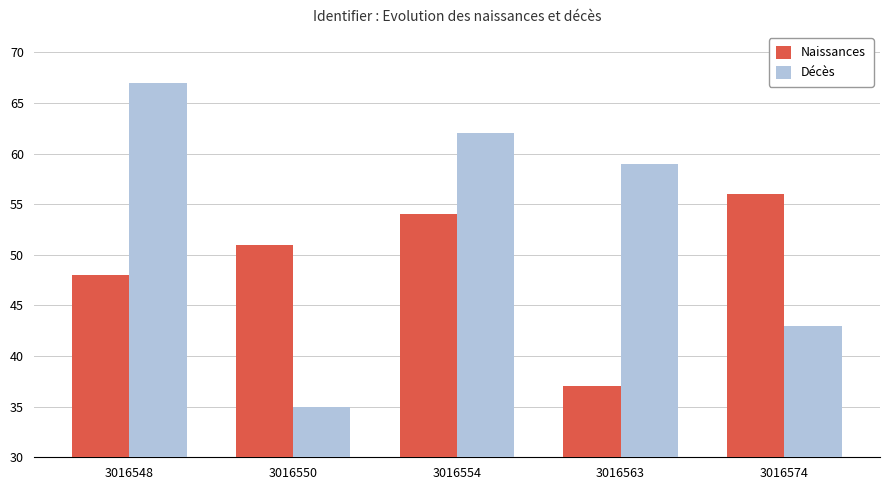

At 3016563, list the series in order from largest to smallest.

Décès, Naissances